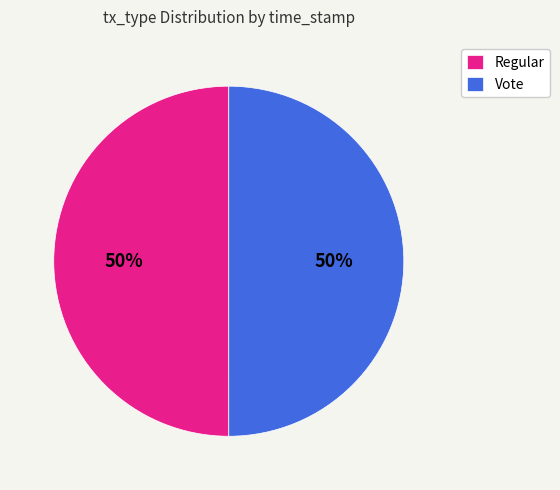

To the nearest percent, what percentage of the pie is Regular?

50%